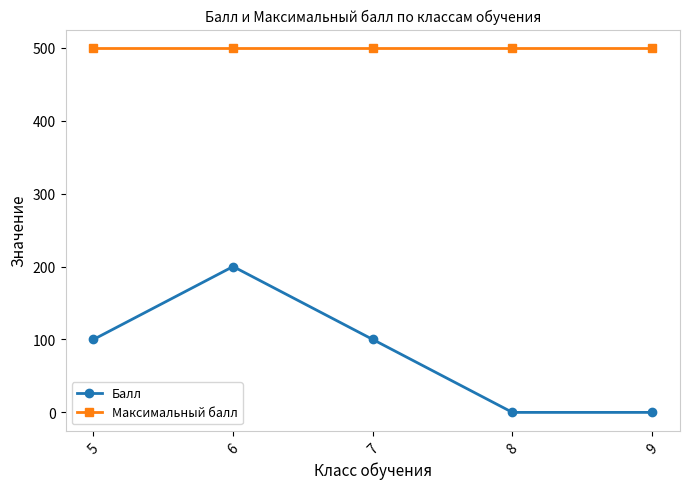

Is this an area chart (filled region under the line)?

No